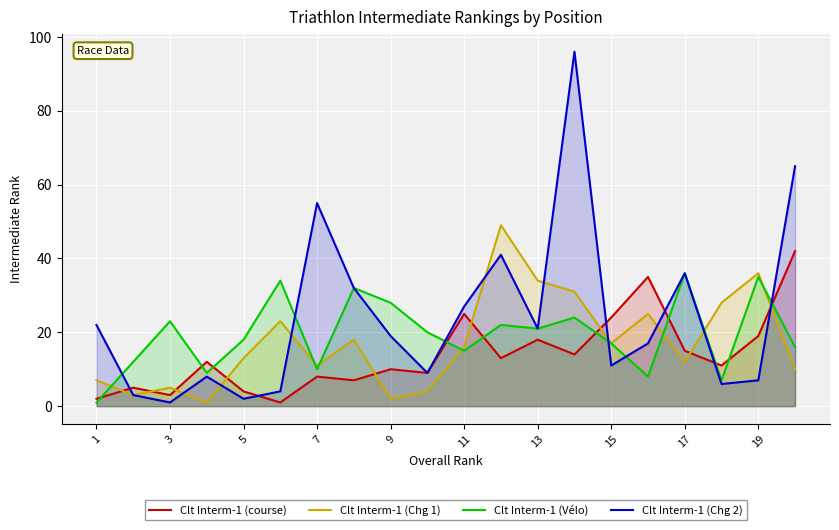

How many values in the Clt Interm-1 (Vélo) series are below 20?

10